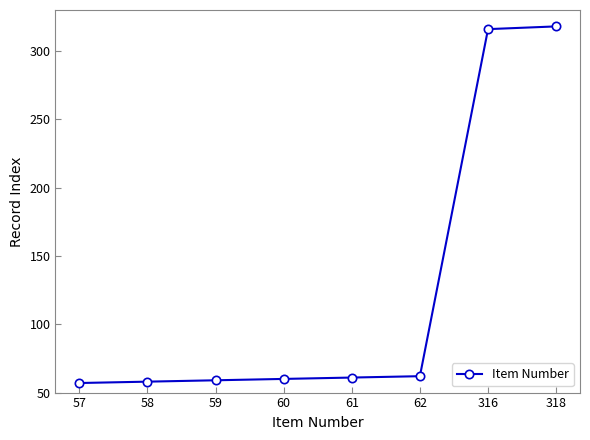

How many data points does each series have?

8